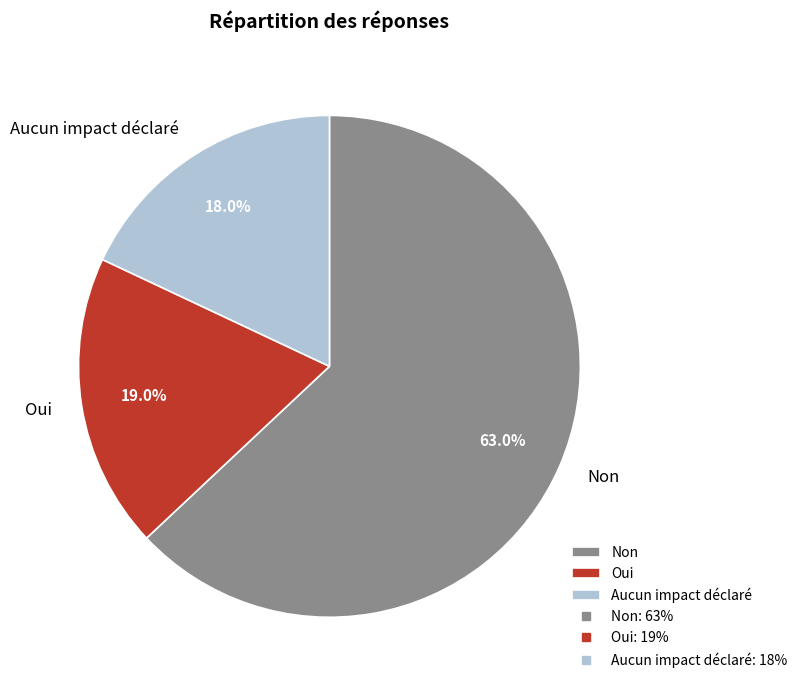

Does Non represent more than half of the total?

Yes